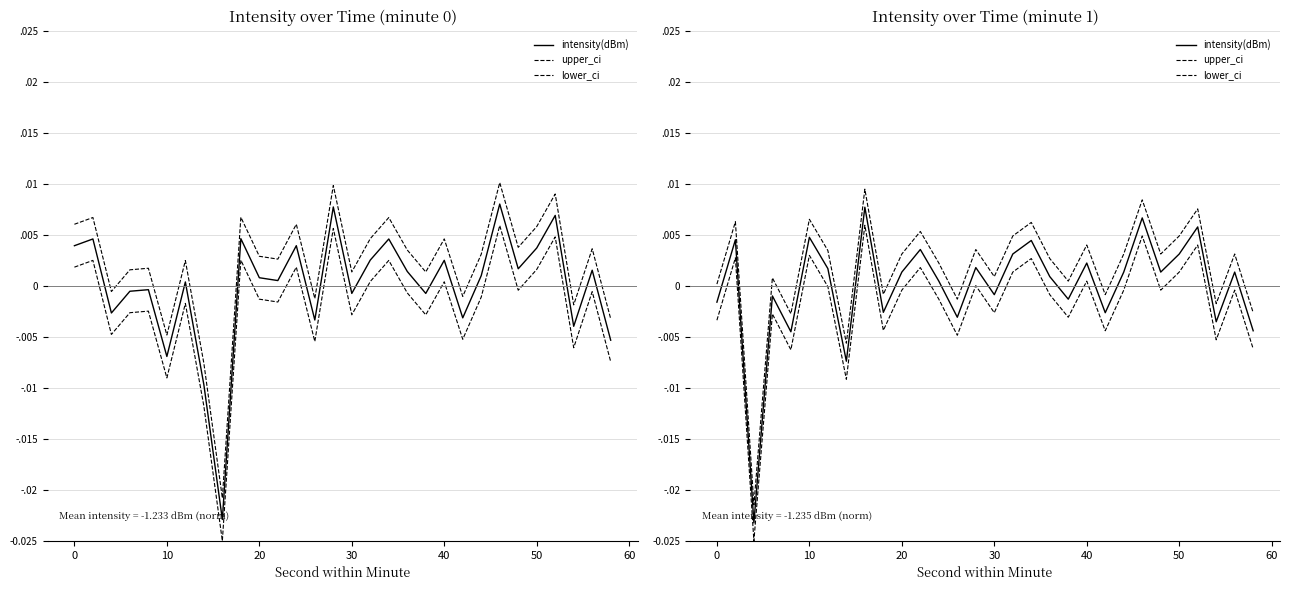

Which series has the largest total across all categories?

upper_ci